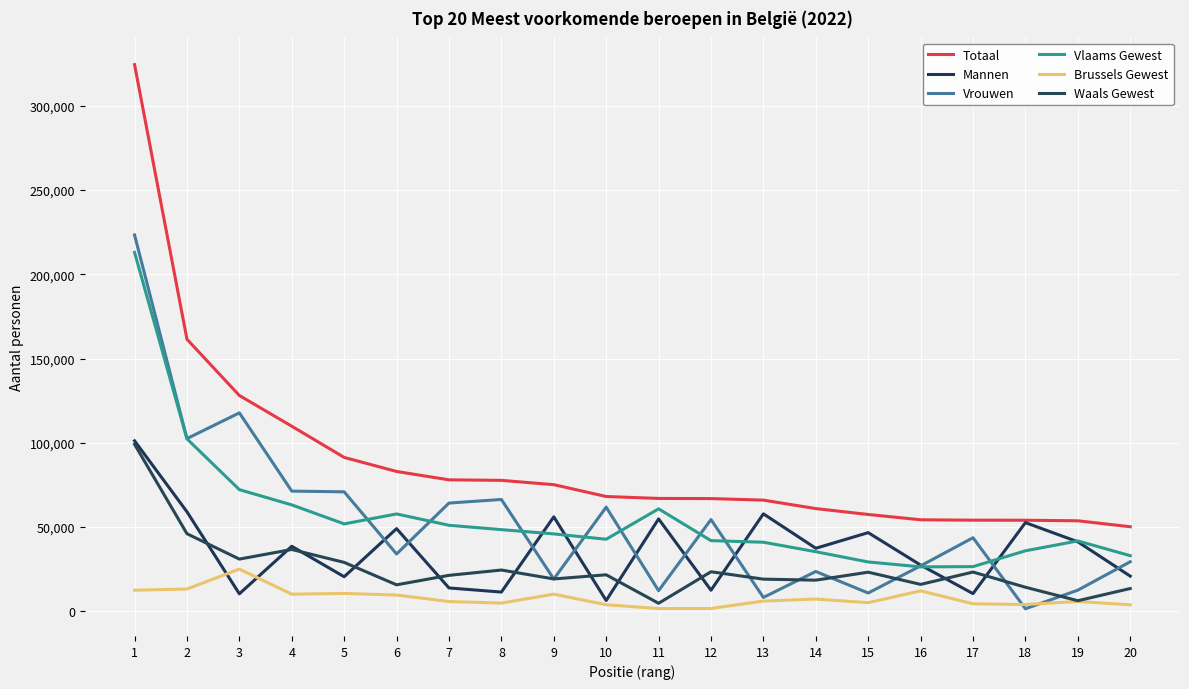

What are all the series names shown in the legend?

Totaal, Mannen, Vrouwen, Vlaams Gewest, Brussels Gewest, Waals Gewest